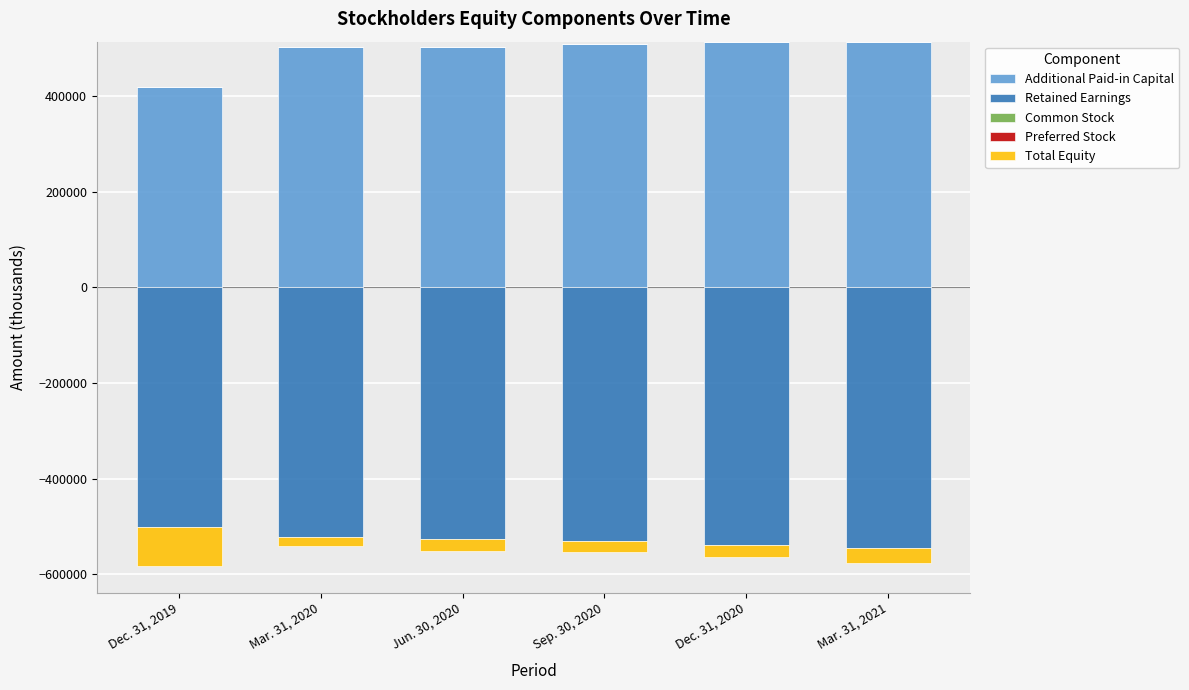

Reading left to right, transcribe all the data shown in this chart.

Additional Paid-in Capital: Dec. 31, 2019=419194	Mar. 31, 2020=502076	Jun. 30, 2020=502376	Sep. 30, 2020=508527	Dec. 31, 2020=513744	Mar. 31, 2021=513891
Retained Earnings: Dec. 31, 2019=-501597	Mar. 31, 2020=-522111	Jun. 30, 2020=-526904	Sep. 30, 2020=-531397	Dec. 31, 2020=-539414	Mar. 31, 2021=-545358
Common Stock: Dec. 31, 2019=285	Mar. 31, 2020=347	Jun. 30, 2020=347	Sep. 30, 2020=353	Dec. 31, 2020=368	Mar. 31, 2021=369
Preferred Stock: Dec. 31, 2019=0	Mar. 31, 2020=1	Jun. 30, 2020=1	Sep. 30, 2020=1	Dec. 31, 2020=1	Mar. 31, 2021=1
Total Equity: Dec. 31, 2019=-82118	Mar. 31, 2020=-19687	Jun. 30, 2020=-24180	Sep. 30, 2020=-22516	Dec. 31, 2020=-25301	Mar. 31, 2021=-31097